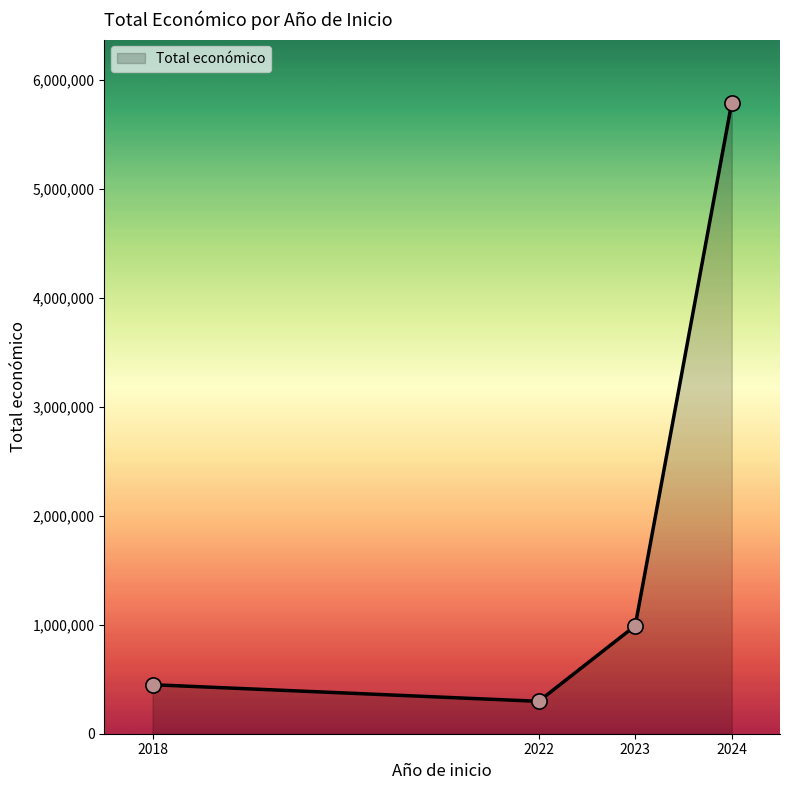

What is the minimum value for Total económico?

297664.0